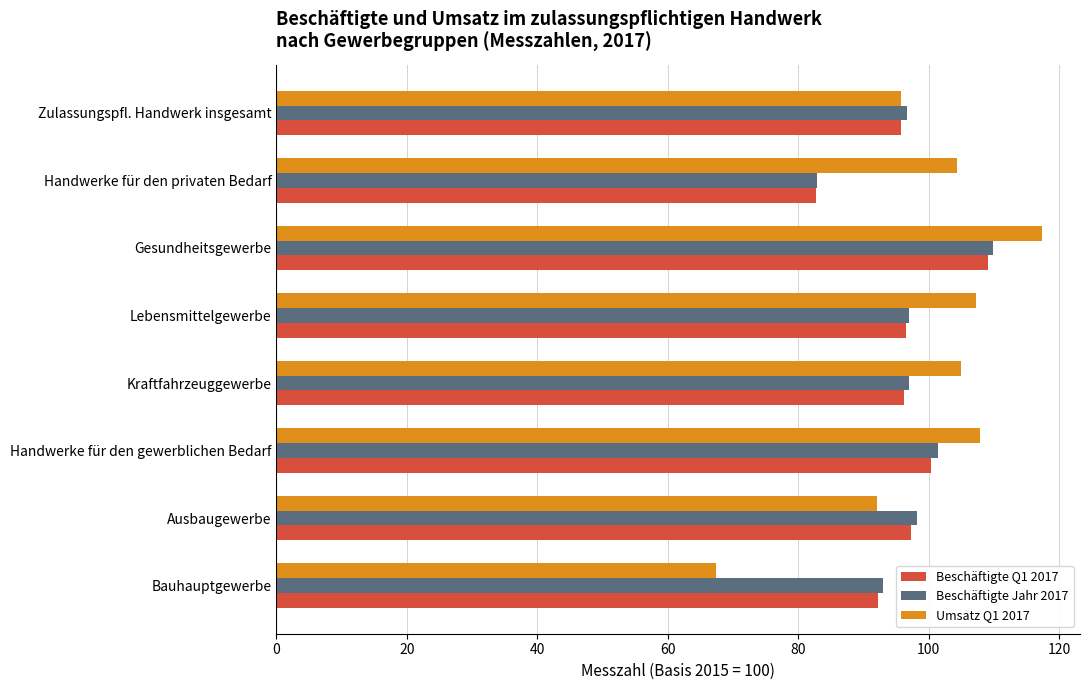

True or false: Beschäftigte Q1 2017 has a value of 109.0 at Gesundheitsgewerbe.

True